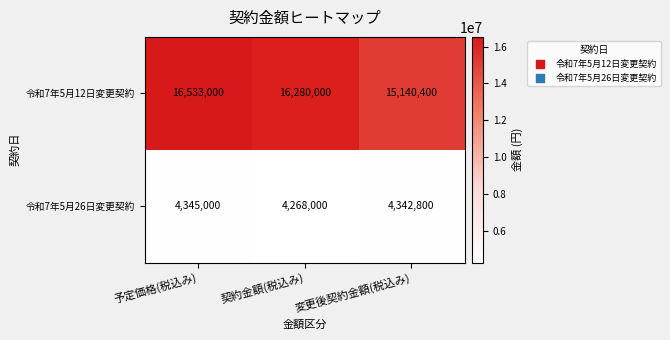

What is the average value of the 令和7年5月26日変更契約 series?

4318600